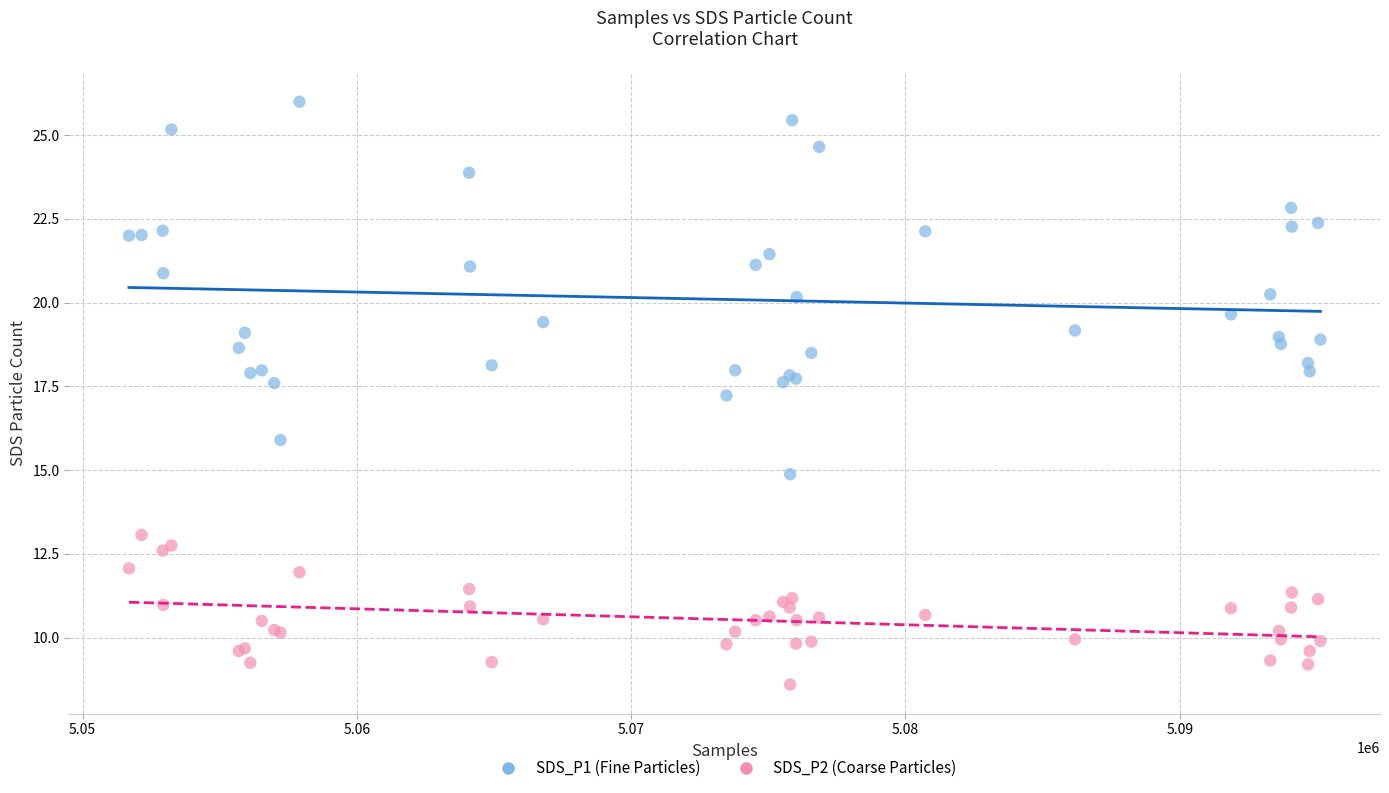

Across all series, what Y value is closest to 17?

17.2